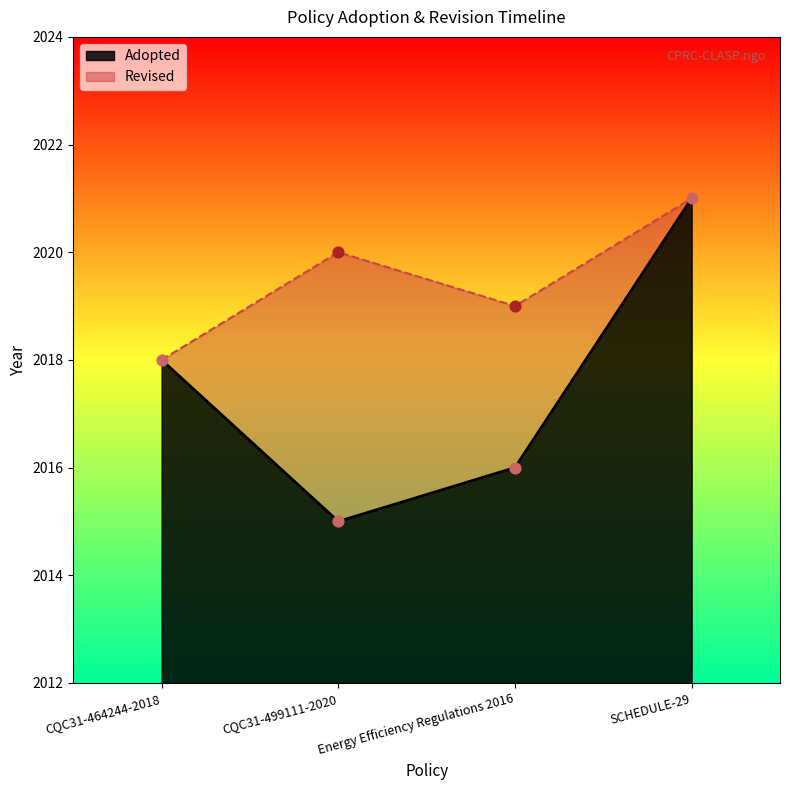

What is the ratio of the value at CQC31-499111-2020 to the value at Energy Efficiency Regulations 2016?

1.0